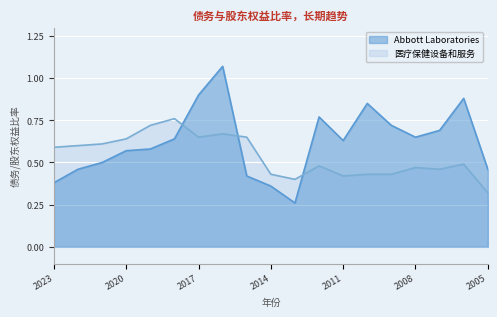

What is the average value of the Abbott Laboratories series?

0.6